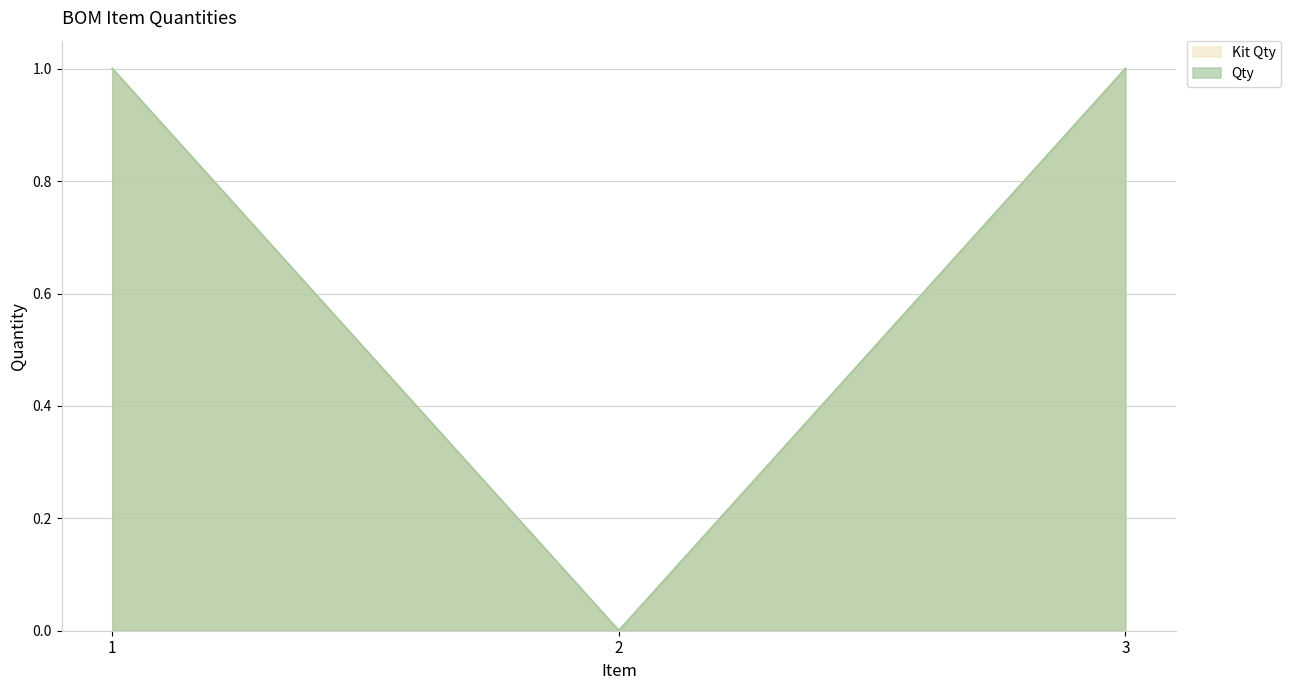

Between 2 and 1, which is larger?

1